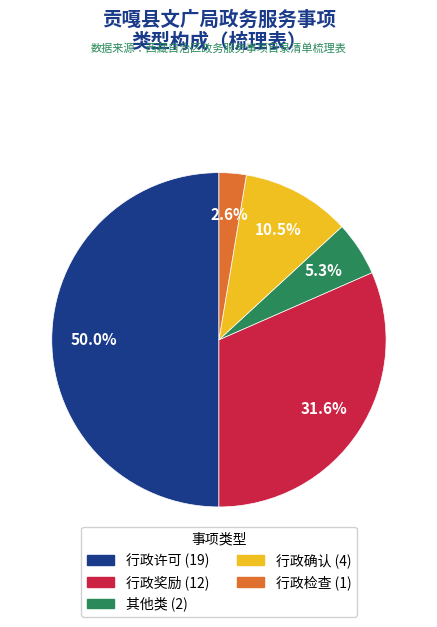

The 行政确认 slice represents 3% of the pie. True or false?

False